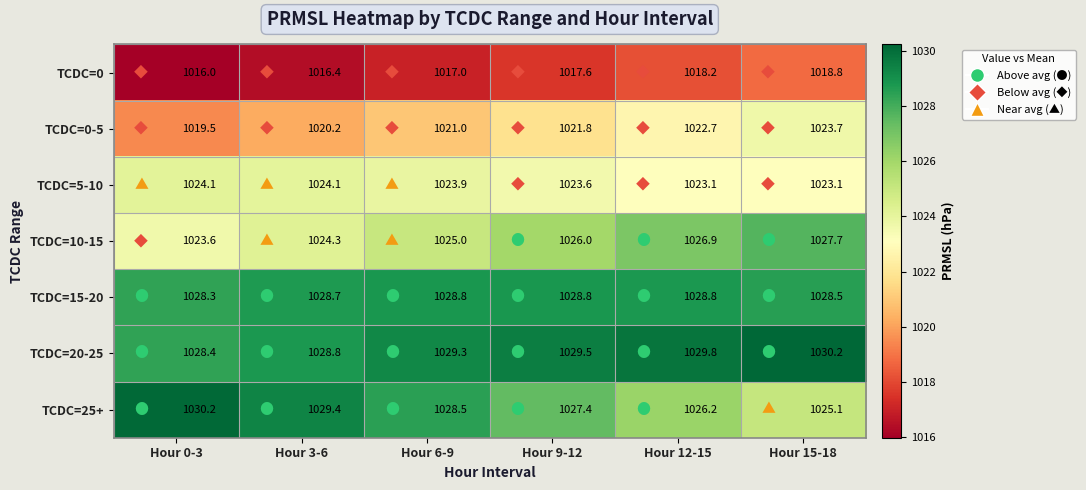

Is it true that TCDC=25+ equals 1030.2 at Hour 0-3?

True